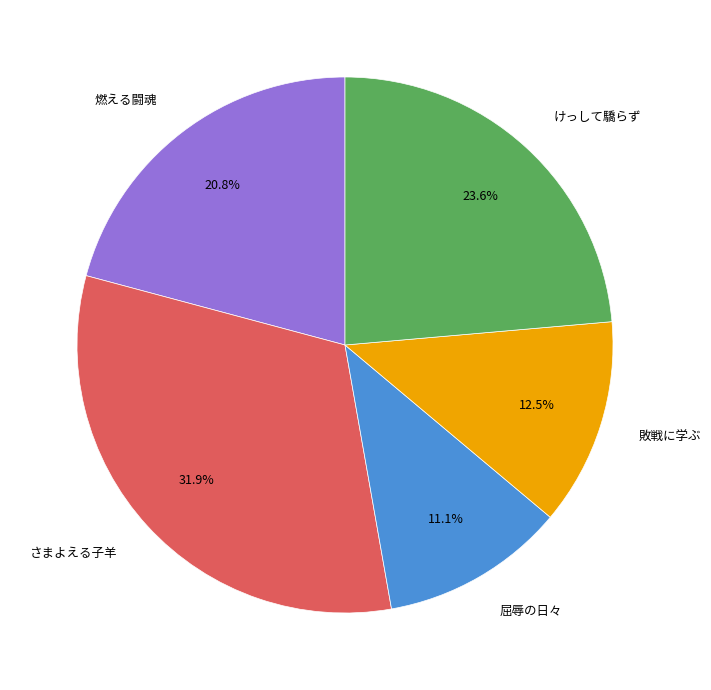

Between 燃える闘魂 and さまよえる子羊, which is larger?

さまよえる子羊